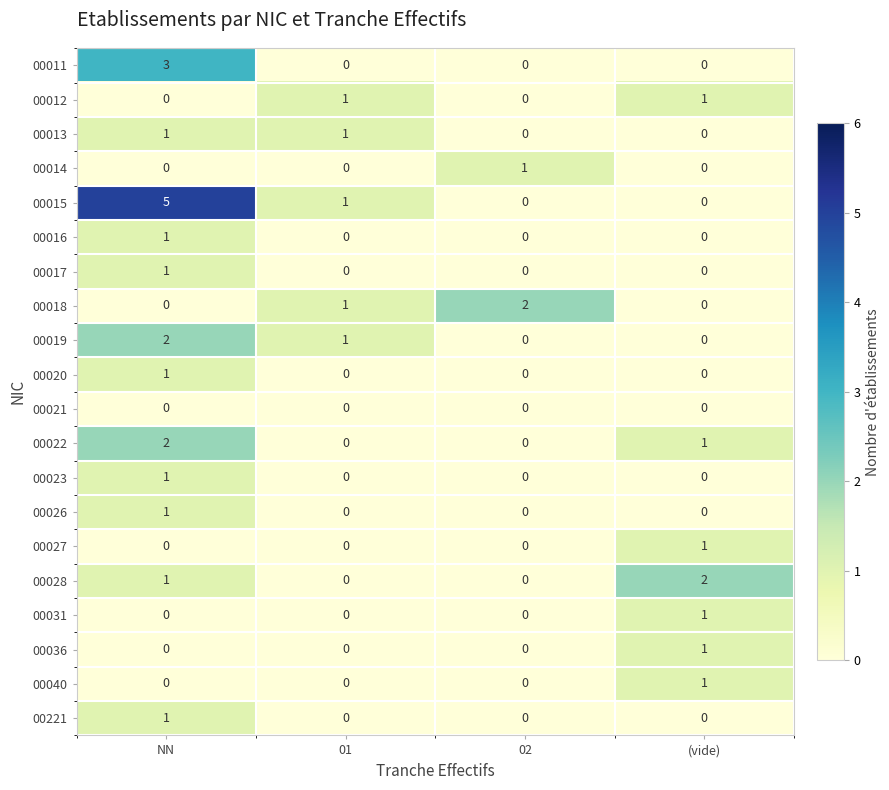

How many categories are shown in the chart?

4